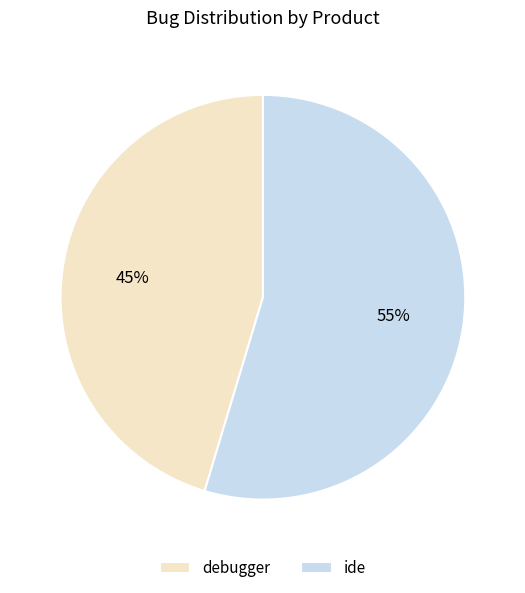

Rank the categories by value from highest to lowest.

ide, debugger